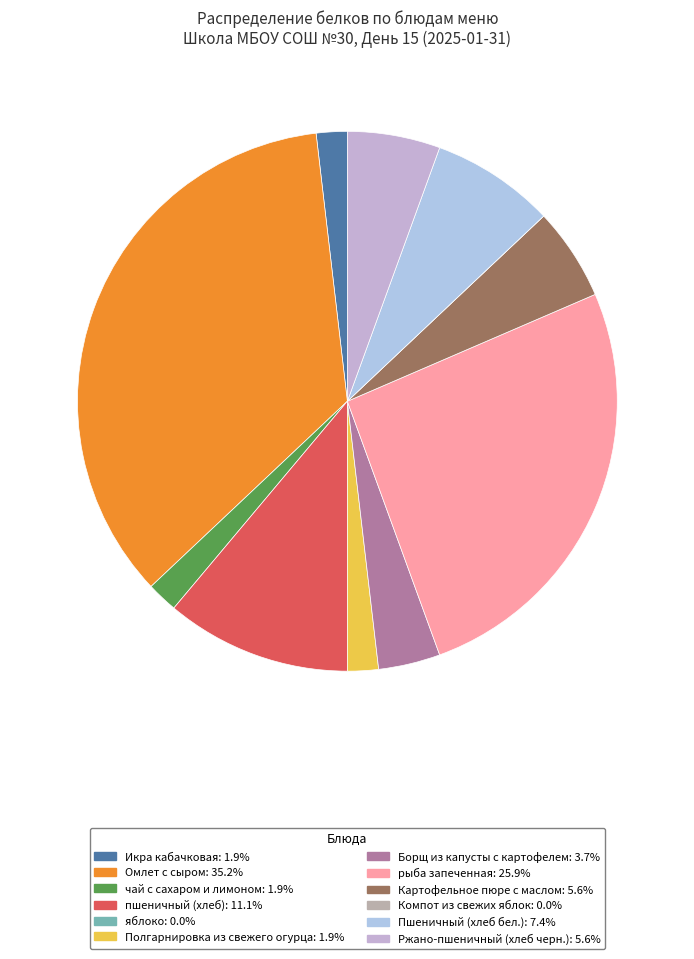

To the nearest percent, what is the difference between the Борщ из капусты с картофелем and чай с сахаром и лимоном slice percentages?

2%